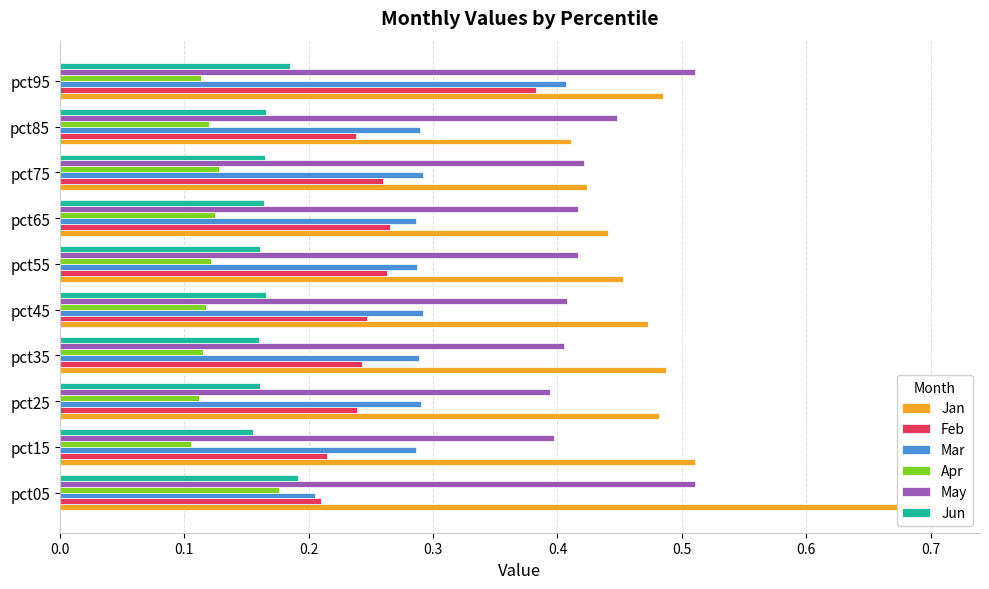

Count the Mar values in the range 0 to 1.

10